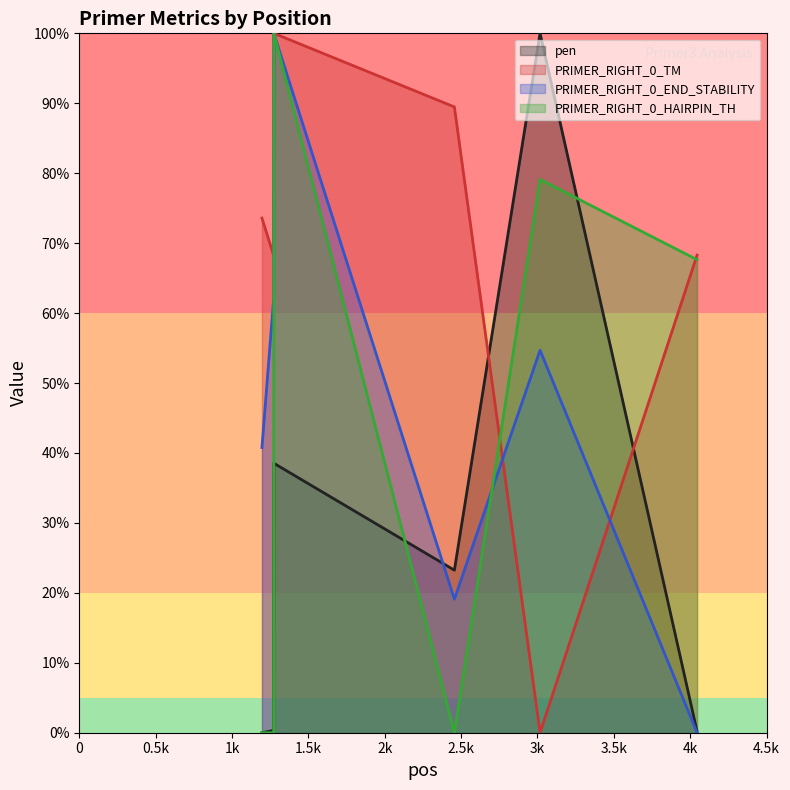

Which series has the largest total across all categories?

PRIMER_RIGHT_0_TM